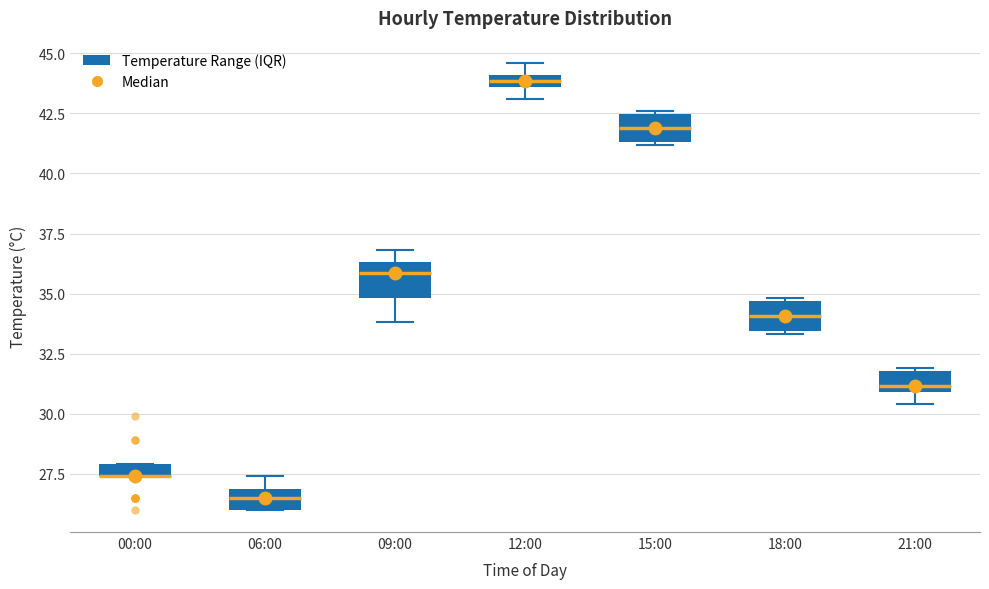

Where does the median line of the box for 06:00 sit on the y-axis? The values are not printed on the chart, so give them approximately, as read against the axis.

26.5